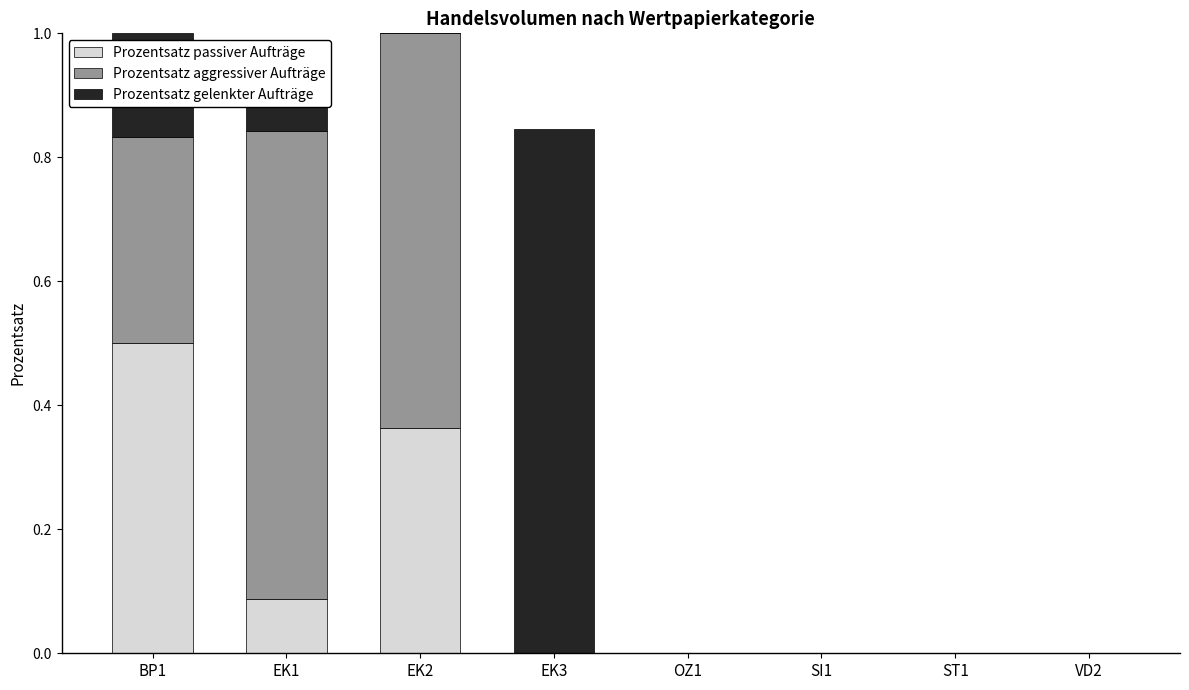

What is the label of the 3rd bar from the right?

SI1